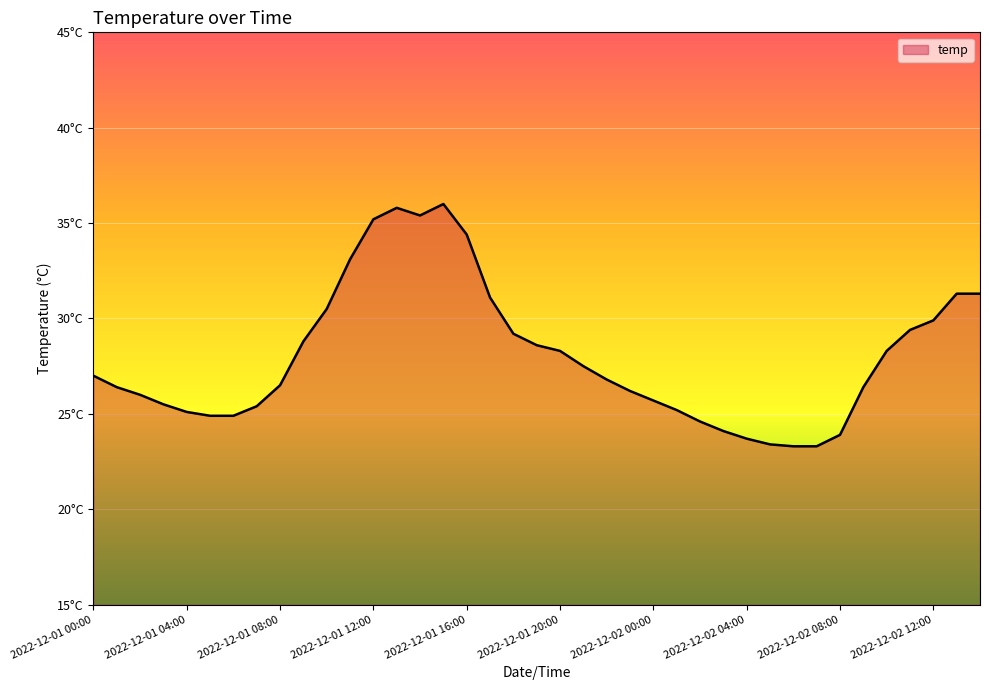

Is this an area chart (filled region under the line)?

Yes